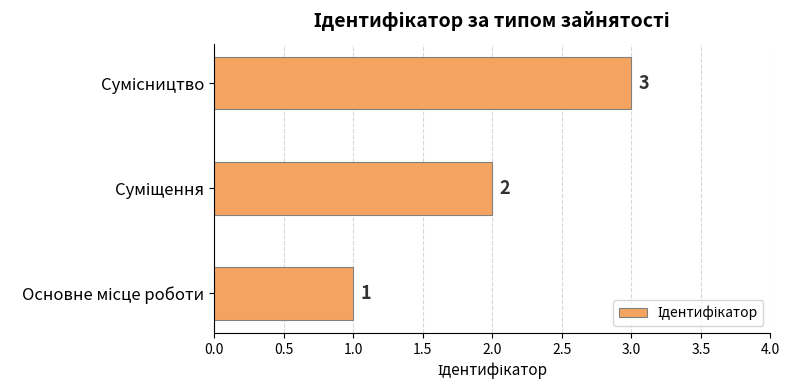

Count the number of data series in this chart.

1